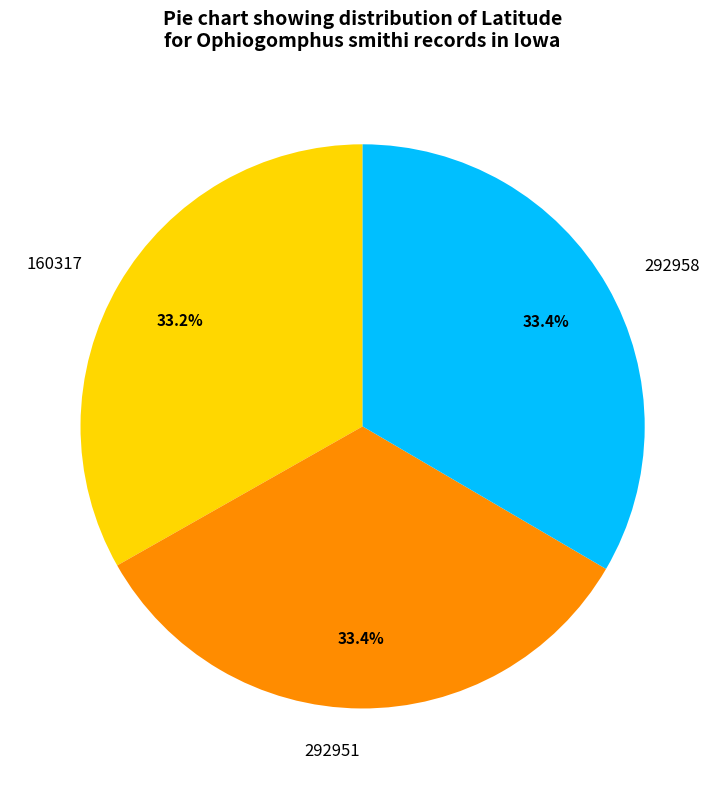

Does 160317 account for over 50% of the chart?

No